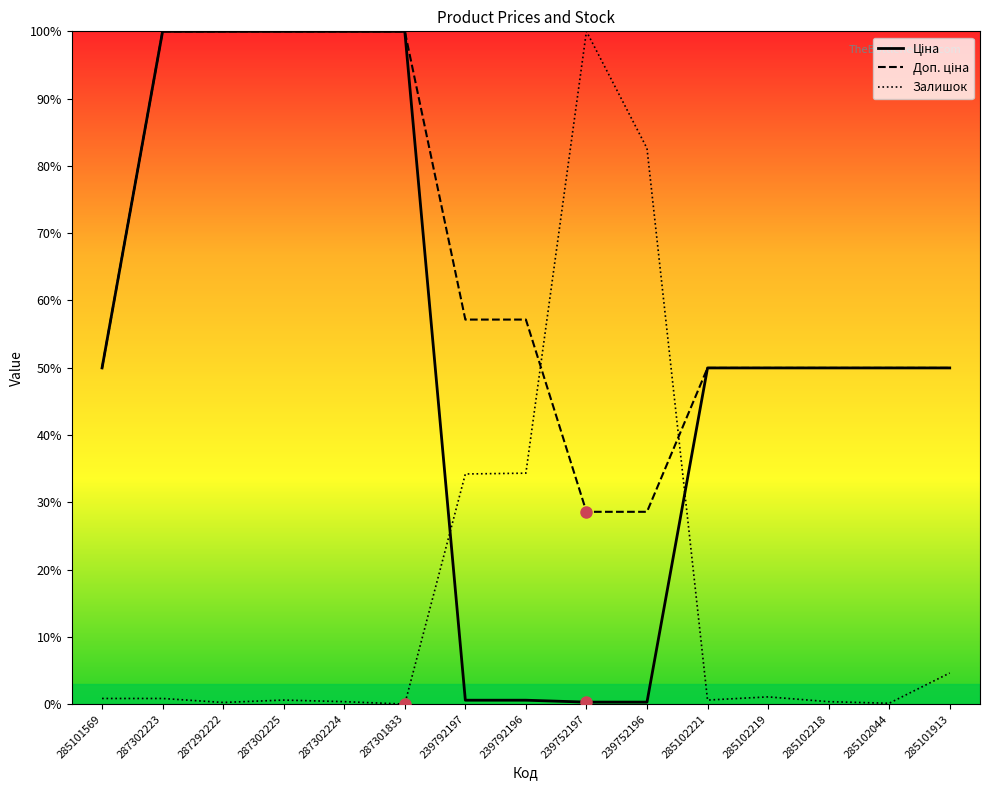

At which category is the sum across all series the highest?

287302223